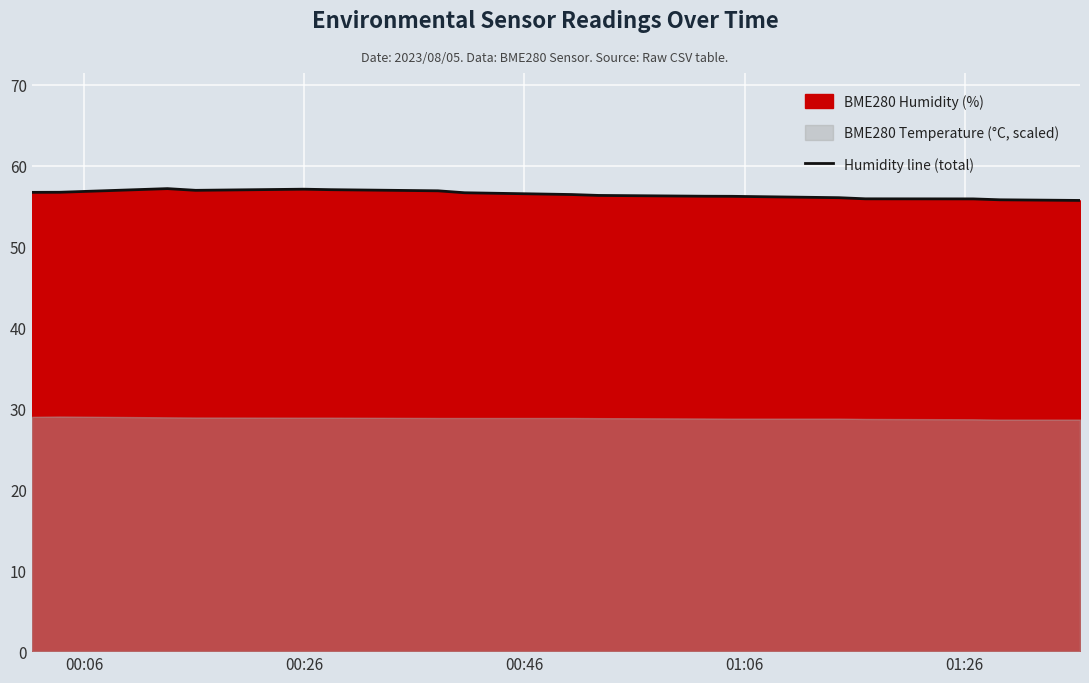

How many points are lower than both their immediate neighbors (excluding endpoints)?

1